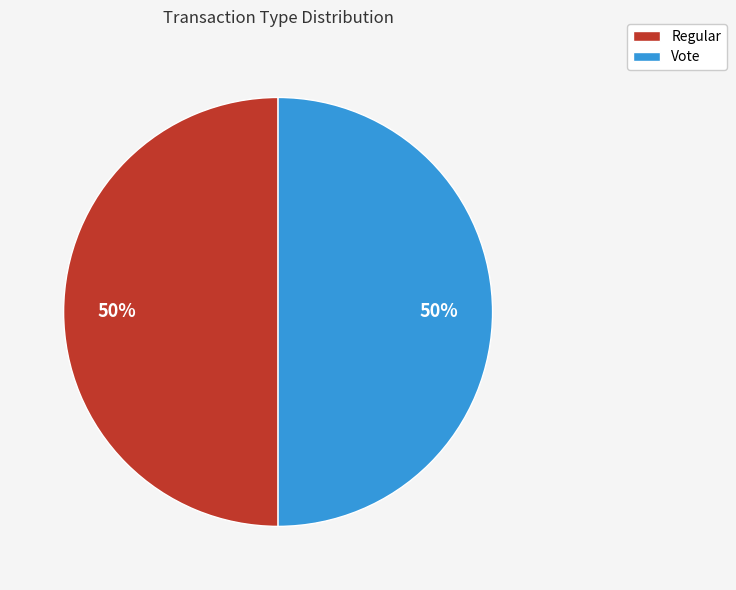

Is the sum of Regular and Vote greater than half?

Yes